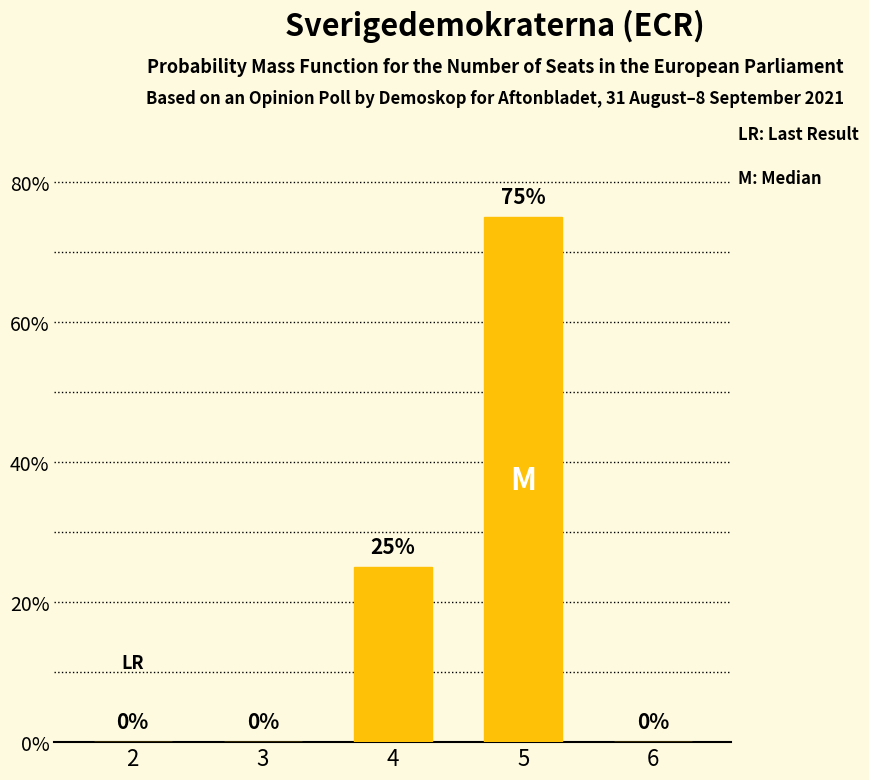

What is the maximum value shown in the chart?

75